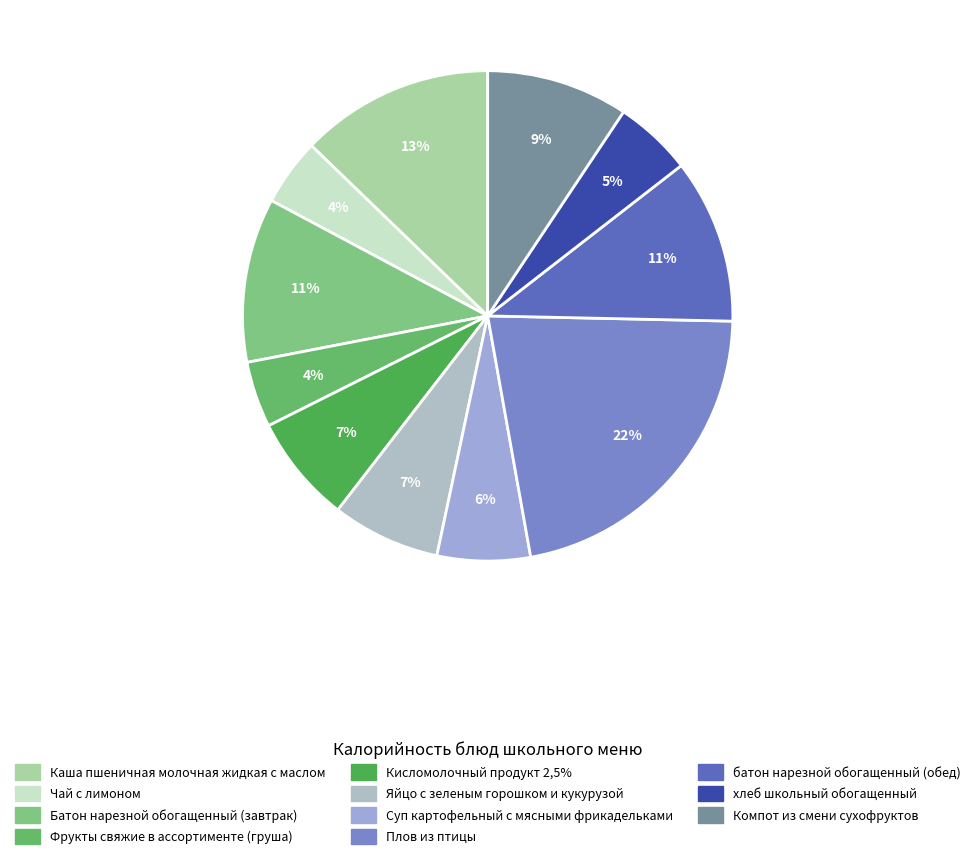

To the nearest percent, what portion does Каша пшеничная молочная жидкая с маслом represent?

13%